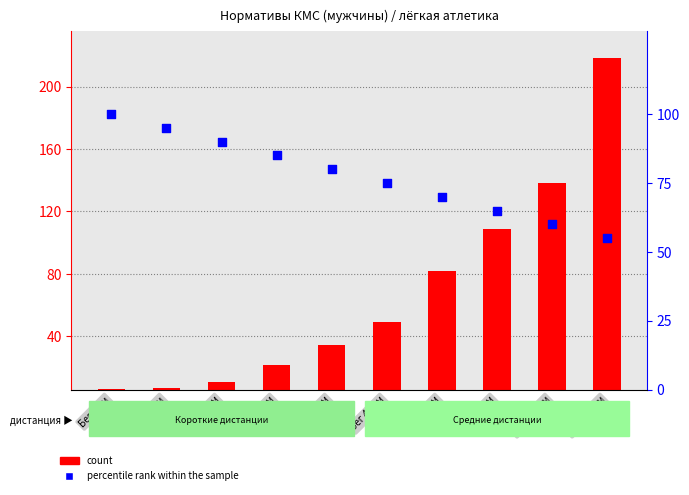

What are all the series names shown in the legend?

count, percentile rank within the sample